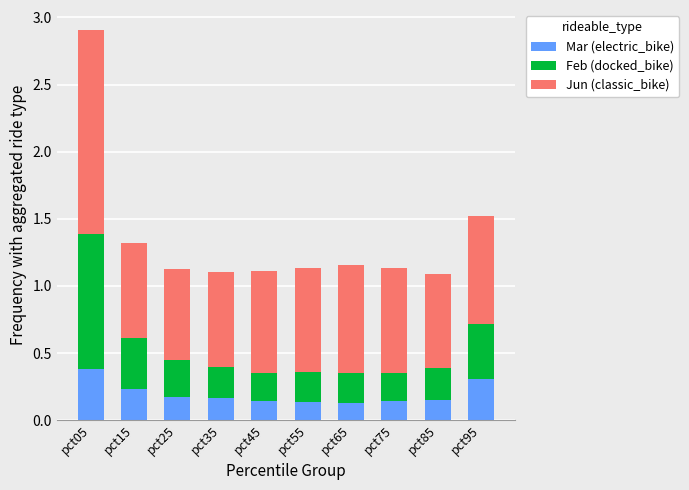

What are all the series names shown in the legend?

Mar (electric_bike), Feb (docked_bike), Jun (classic_bike)